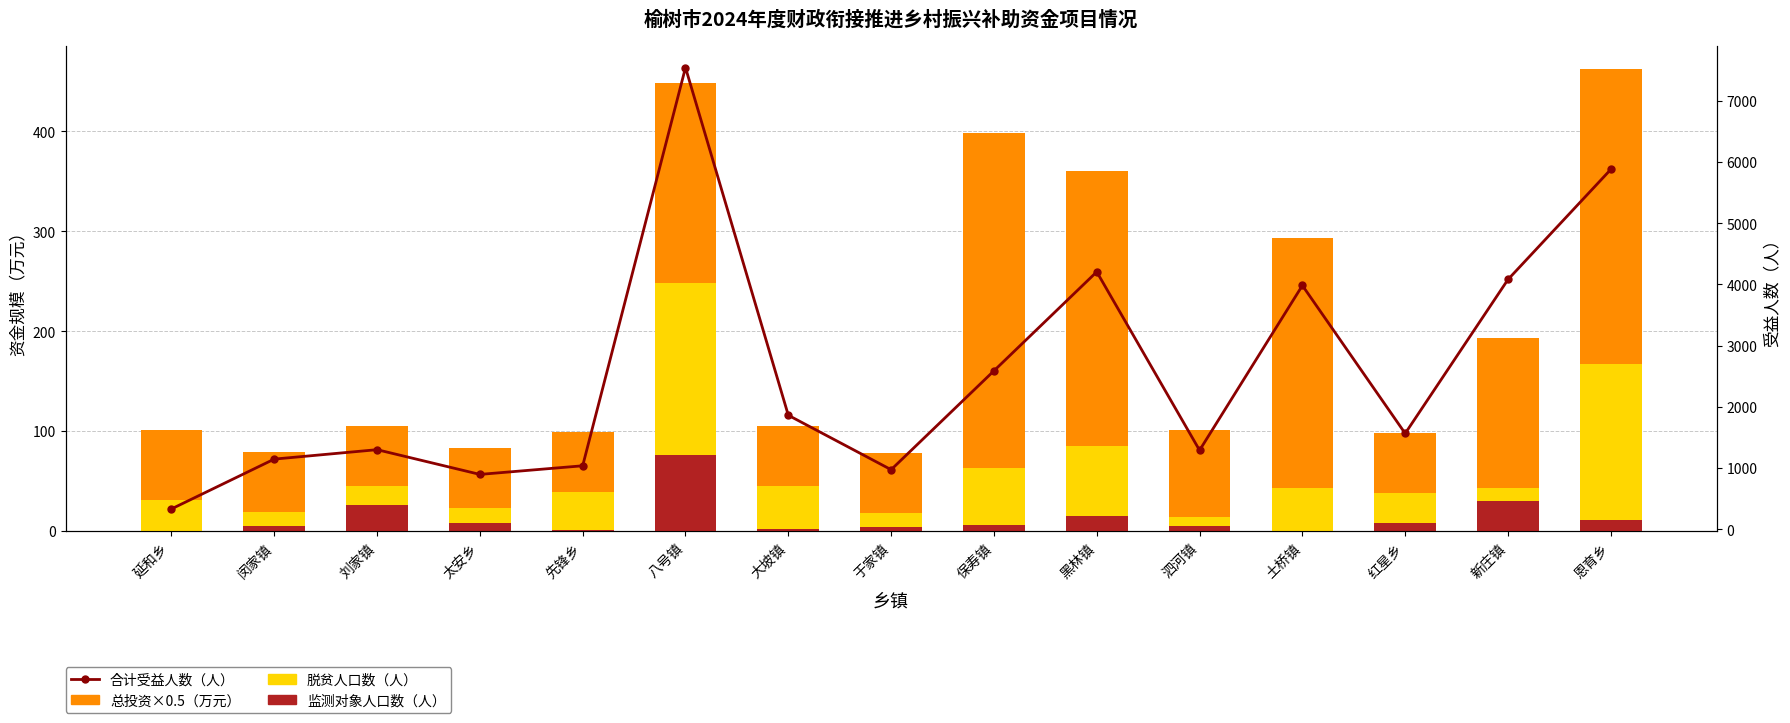

Which series has the largest range (max minus min)?

合计受益人数（人）